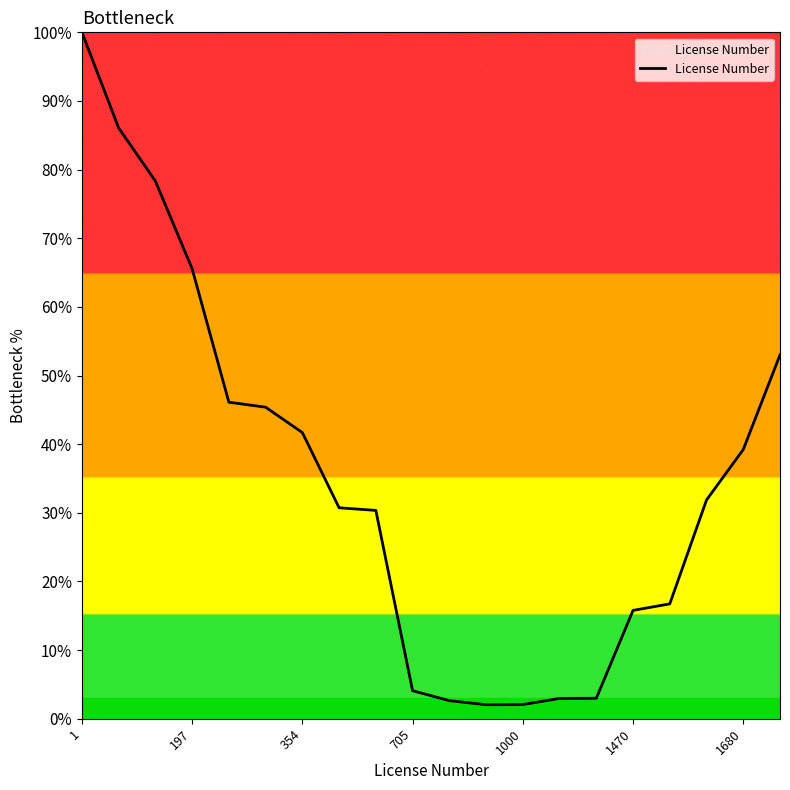

What is the difference between the maximum and minimum values?

98.0